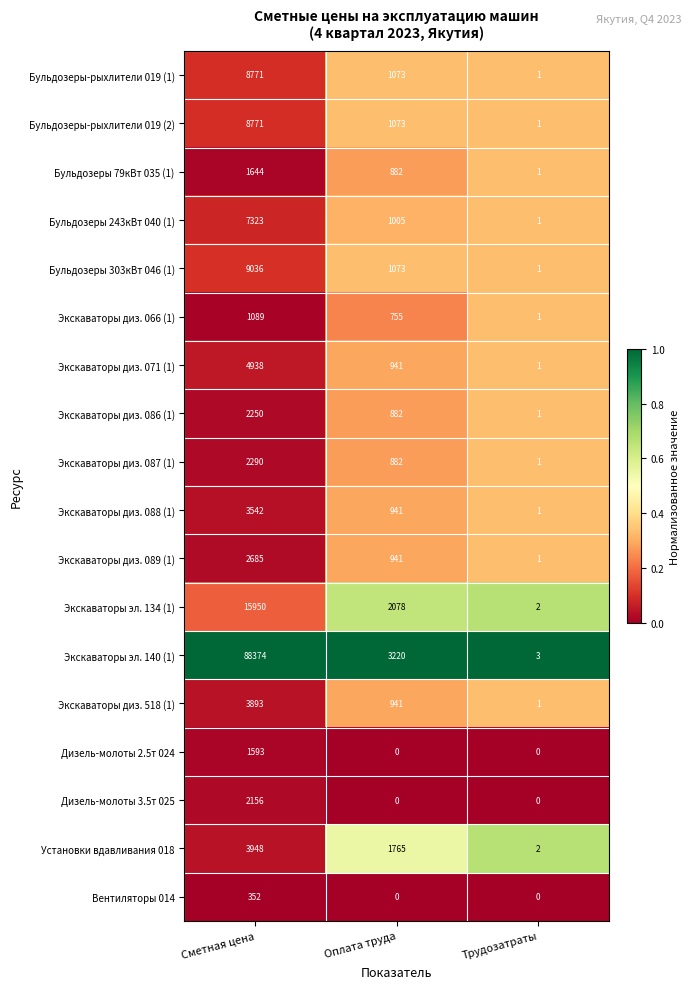

The Вентиляторы 014 series shows -118 at Оплата труда. True or false?

False